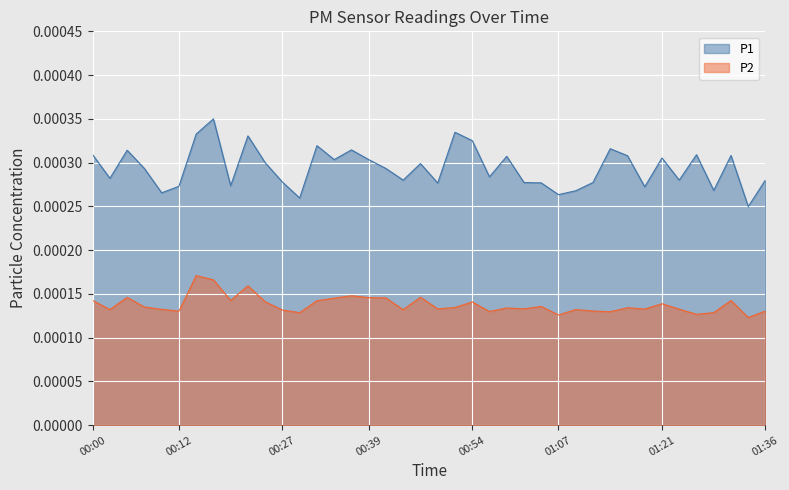

How many lines are shown in the chart?

2